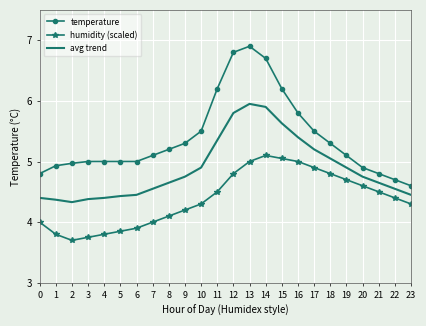

What is the difference between the maximum and minimum values in the avg trend series?

1.6